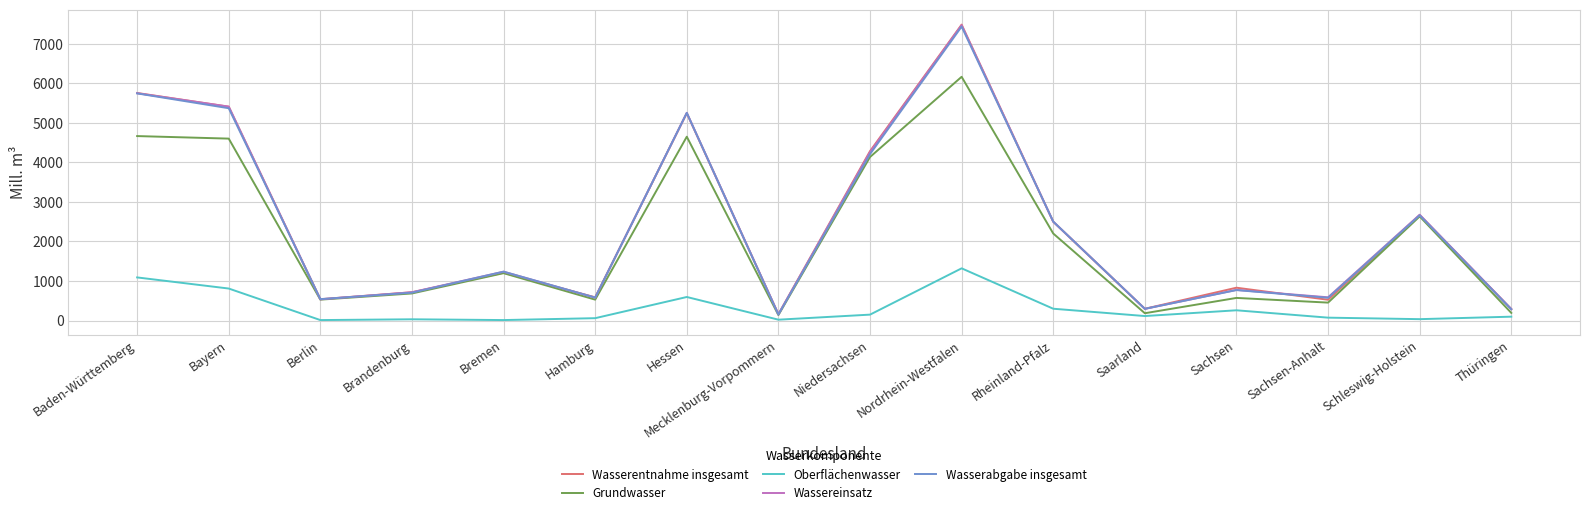

Is it true that Wasserabgabe insgesamt equals 705.1 at Brandenburg?

True